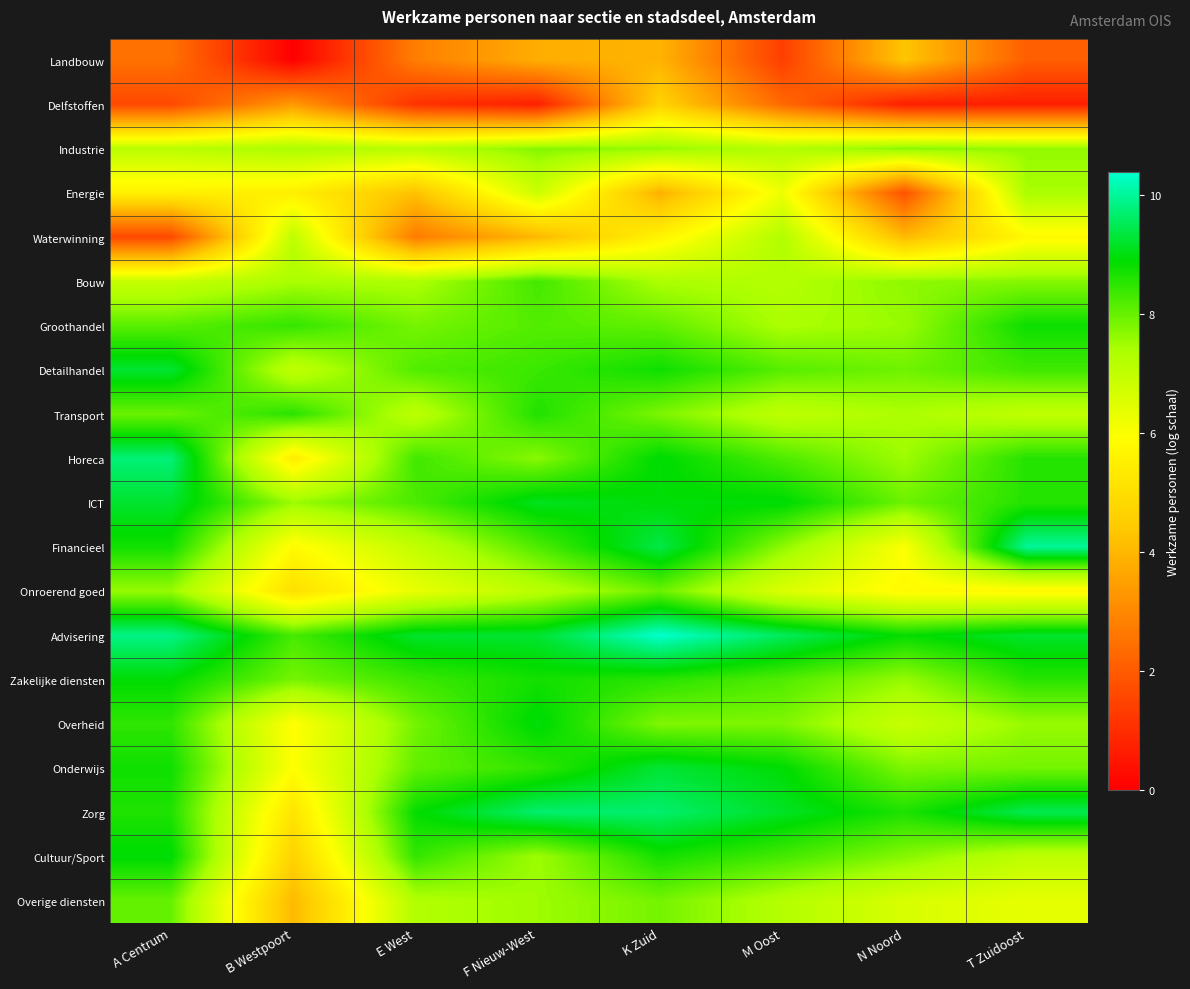

What is the maximum value shown in the chart?

10.4